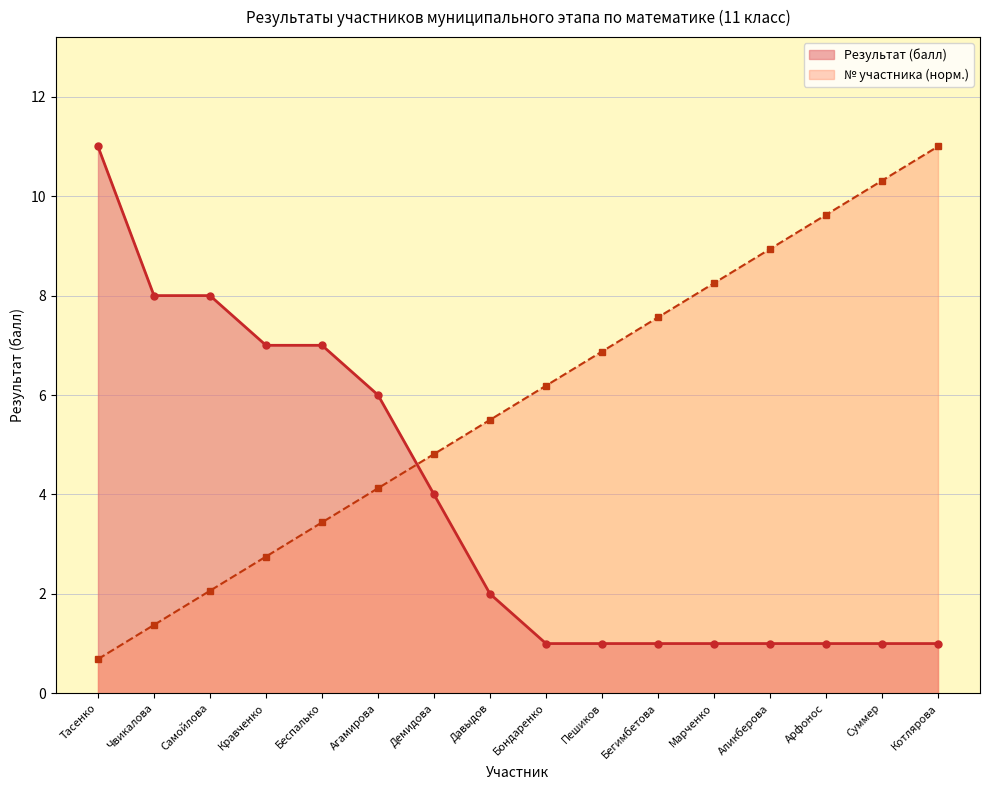

What position from the right is Марченко?

5